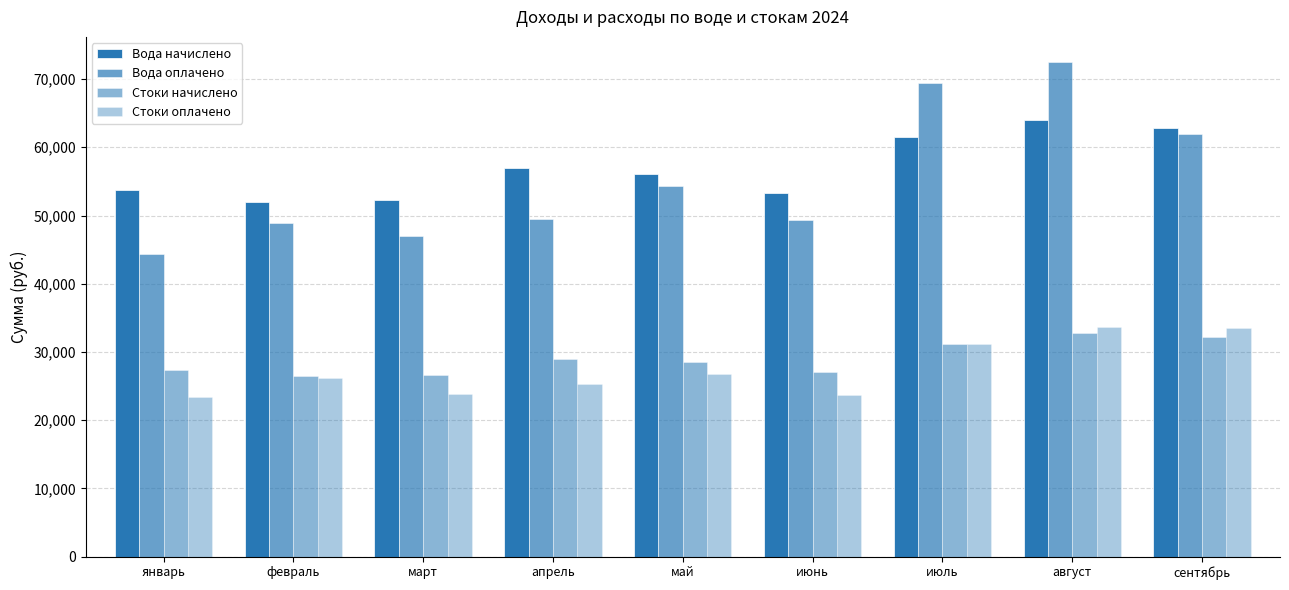

Rank the series at январь from lowest to highest value.

Стоки оплачено, Стоки начислено, Вода оплачено, Вода начислено